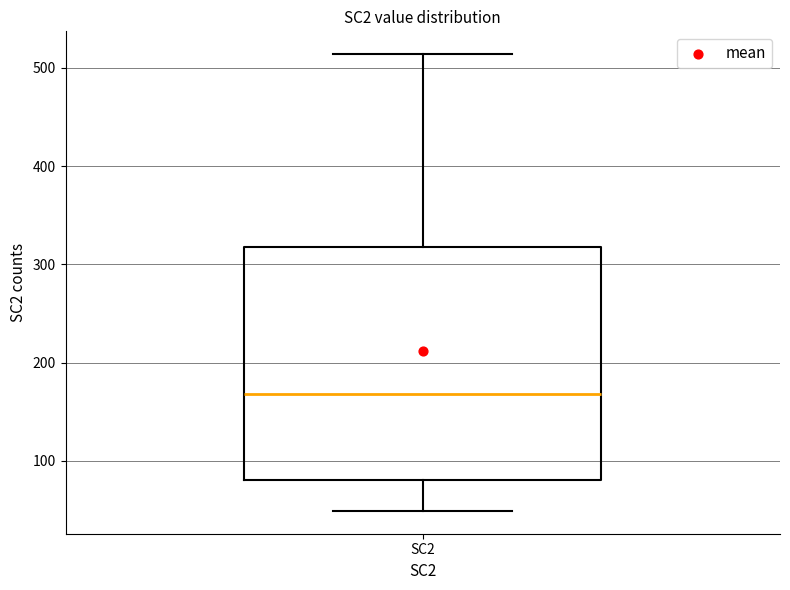

Transcribe this box plot: give where the median line is, the range the box spans, and where the two whiskers end, as read against the y-axis. The values are not printed on the chart, so give them approximately, as read against the axis.

median 170, box 80 to 320, whiskers 50 to 510